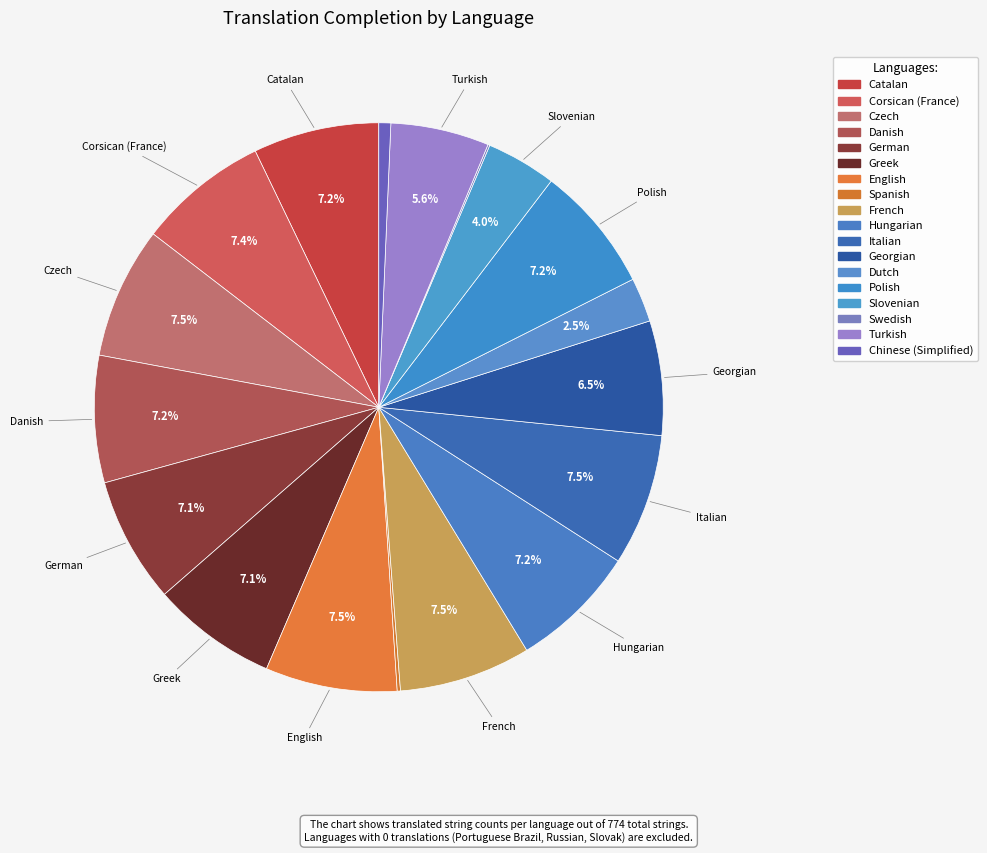

Rank the categories by value from highest to lowest.

Czech, English, French, Italian, Corsican (France), Danish, Hungarian, Polish, Catalan, German, Greek, Georgian, Turkish, Slovenian, Dutch, Chinese (Simplified), Spanish, Swedish